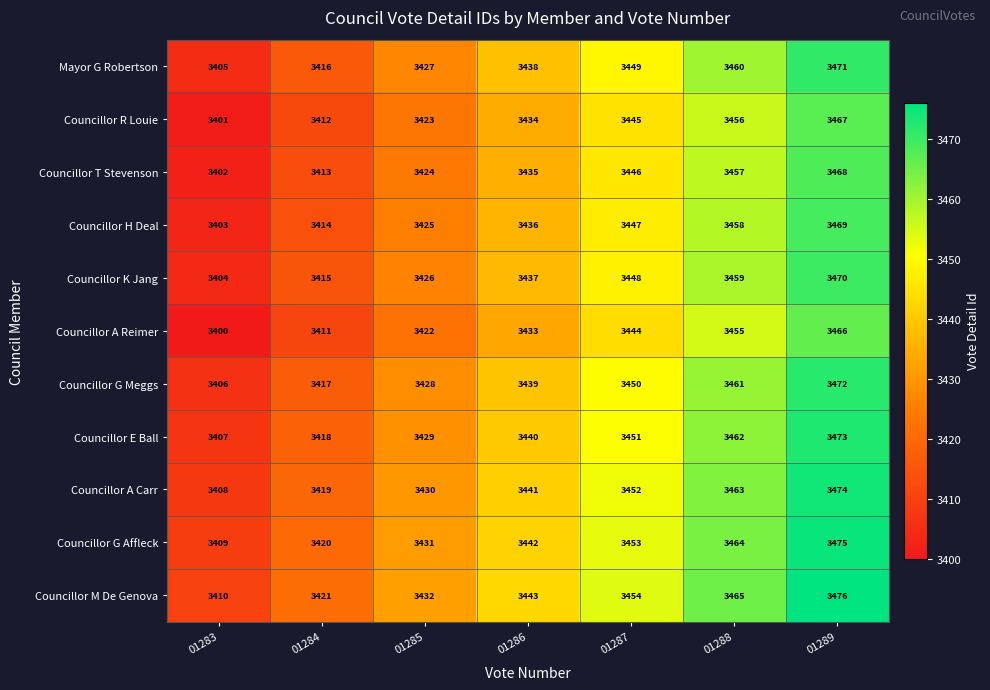

How many series are shown in this chart?

11